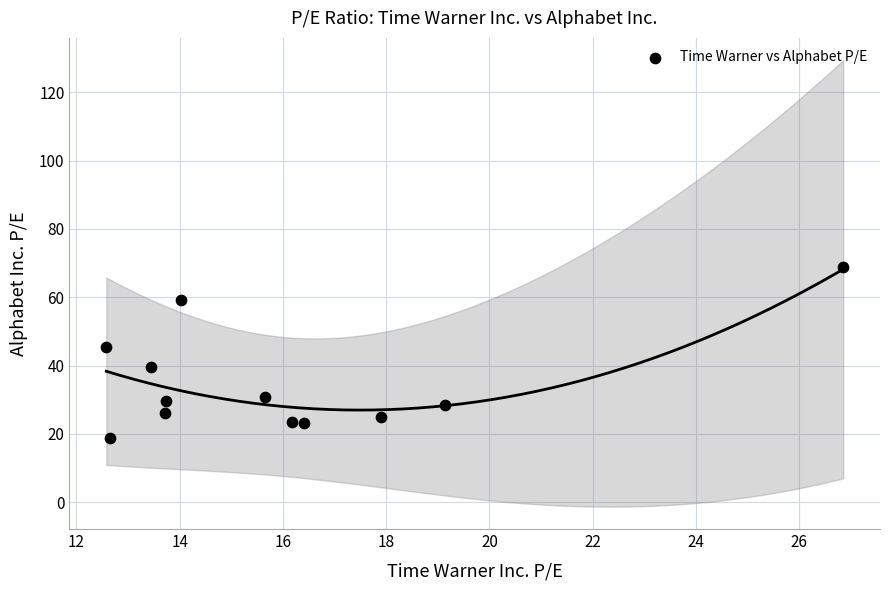

What is the average X value?

16.0